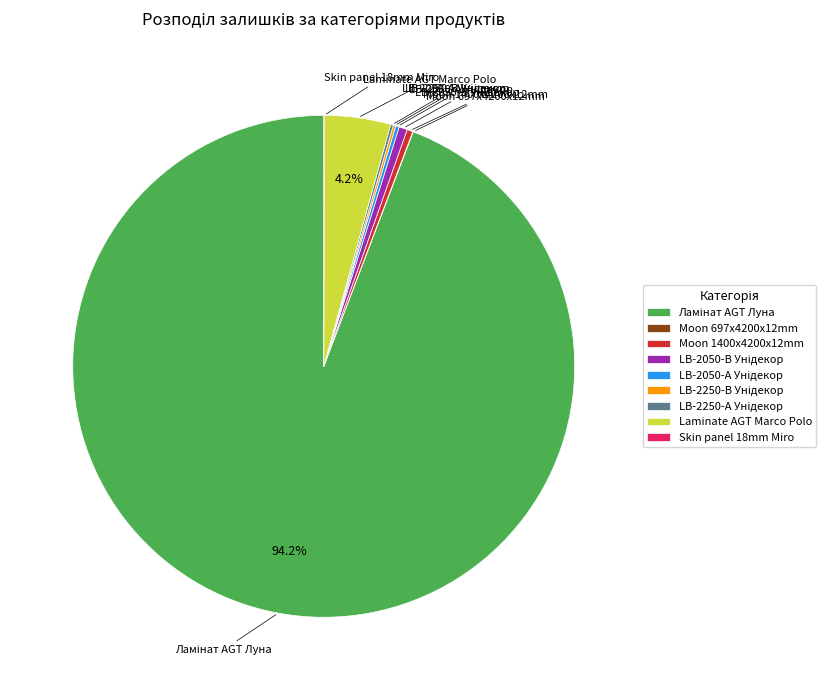

Is there a majority slice in this chart?

Yes